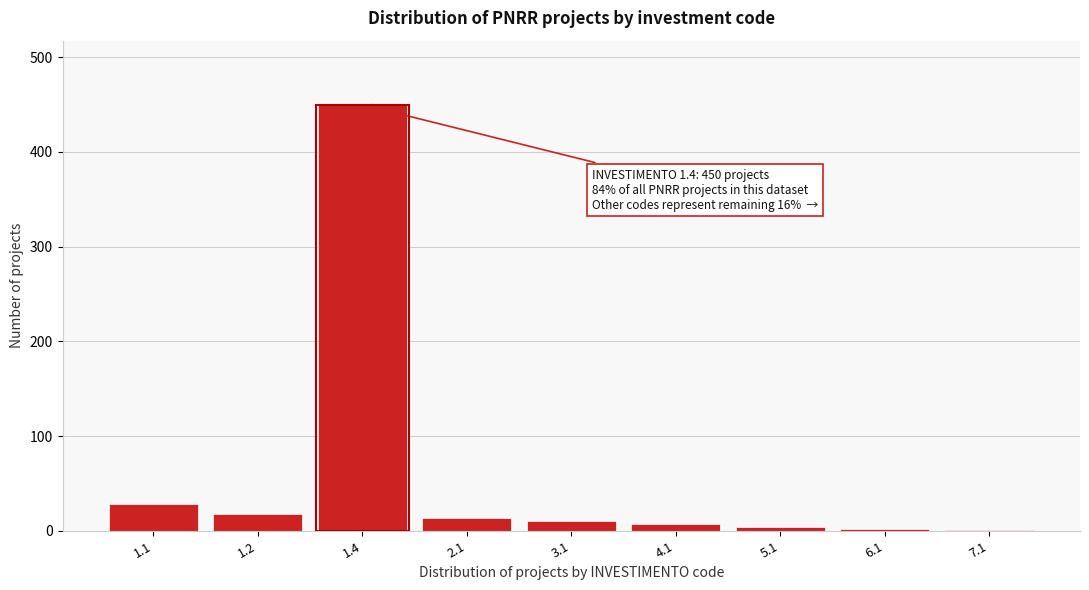

The value at 2.1 is 14. True or false?

True